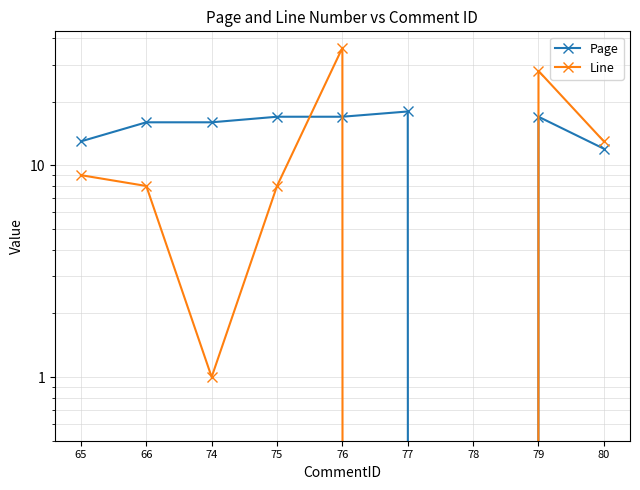

How many lines are shown in the chart?

2